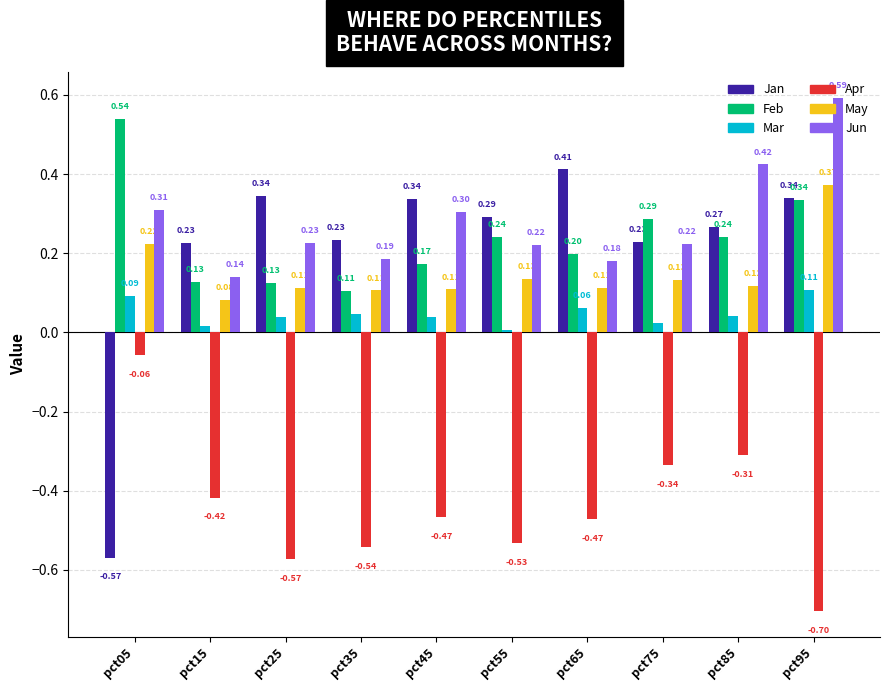

What is the total value across all series at pct95?

1.0